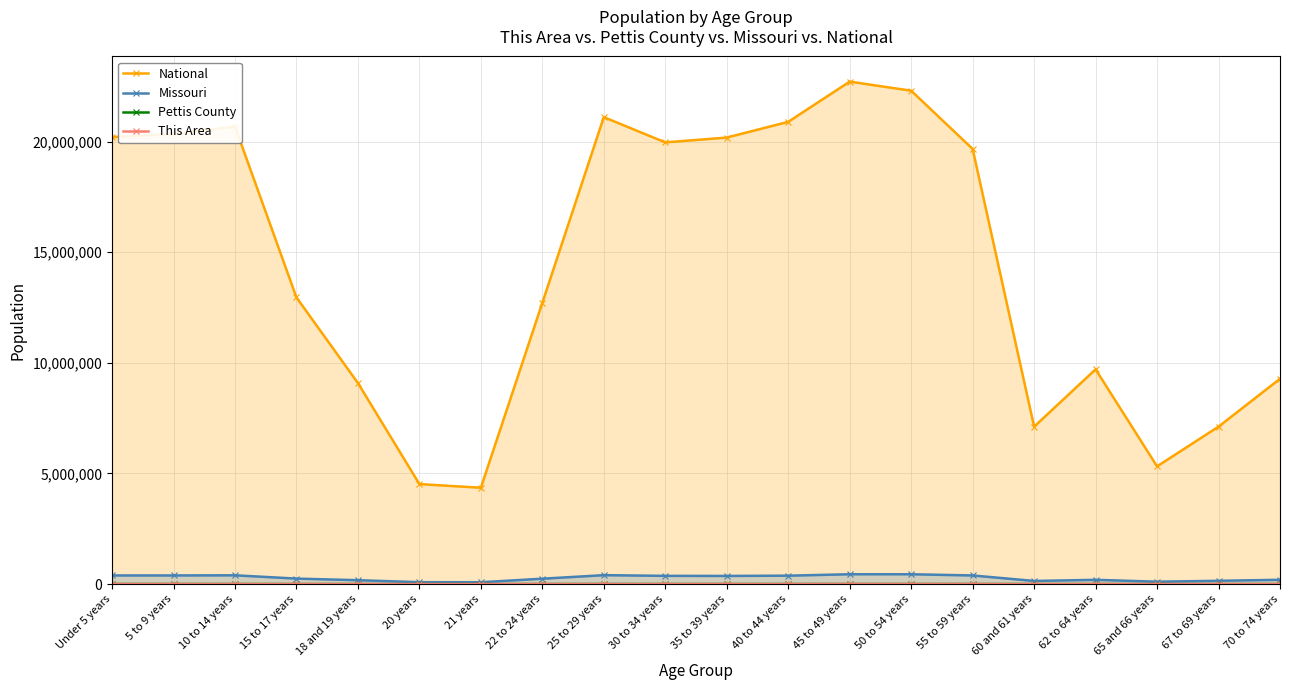

At which category does Missouri reach its first local valley?

21 years